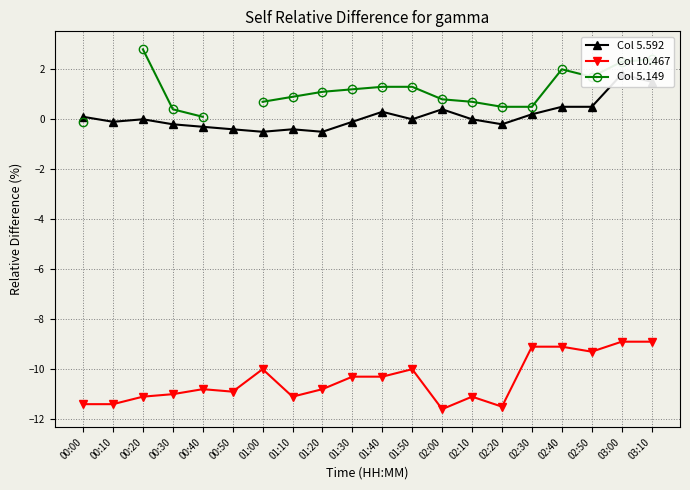

Where is the first local maximum for Col 10.467?

00:40